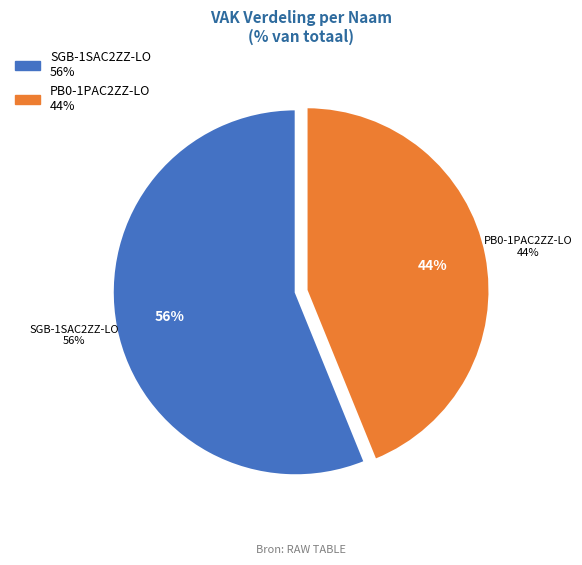

The SGB-1SAC2ZZ-LO slice represents 69% of the pie. True or false?

False